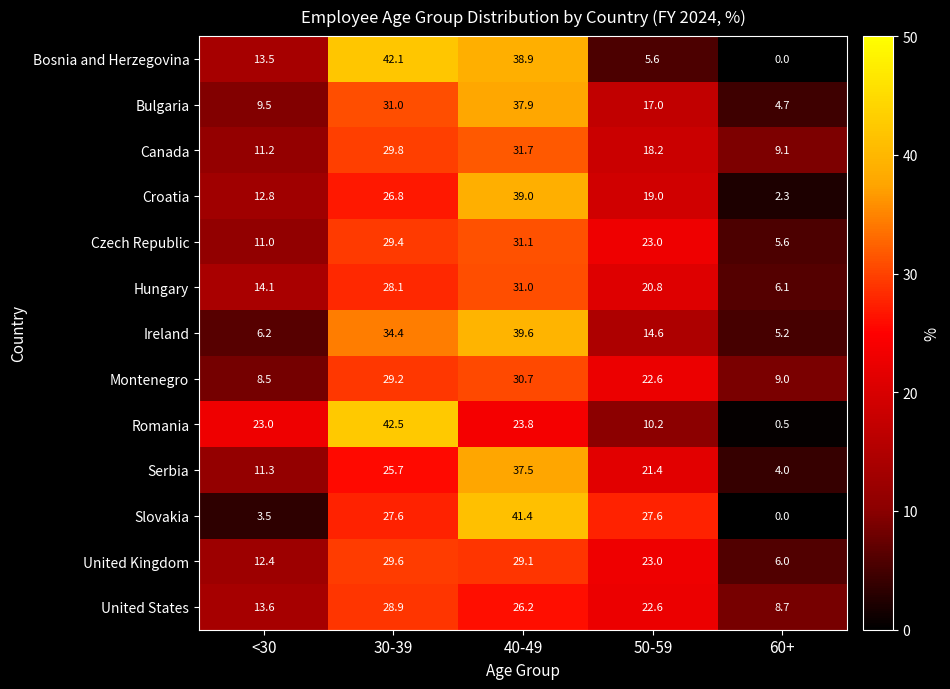

List the series in order of their peak value, lowest first.

United States, United Kingdom, Montenegro, Hungary, Czech Republic, Canada, Serbia, Bulgaria, Croatia, Ireland, Slovakia, Bosnia and Herzegovina, Romania